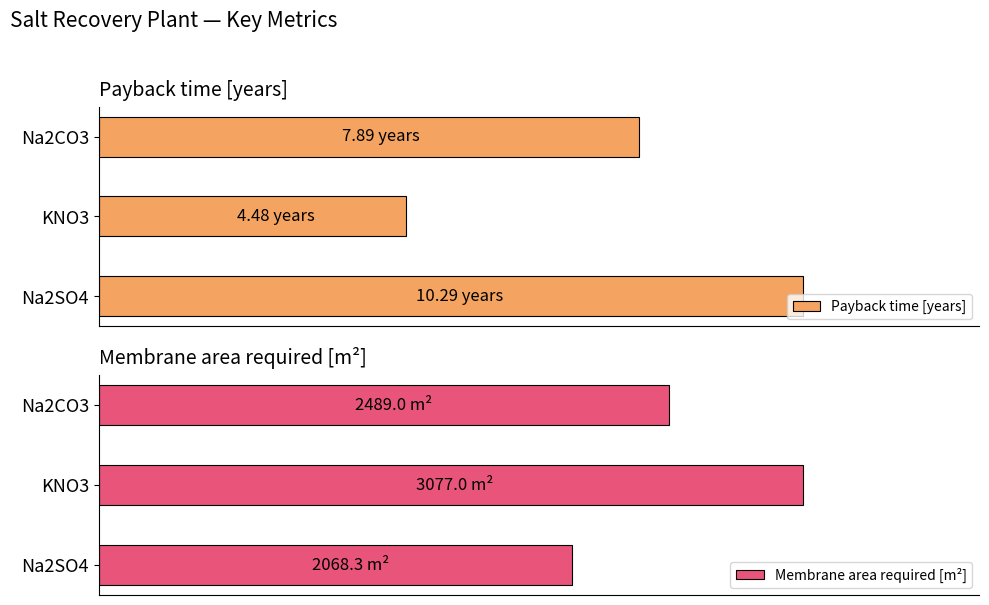

What is the total value across all series at Na2SO4?

2078.6